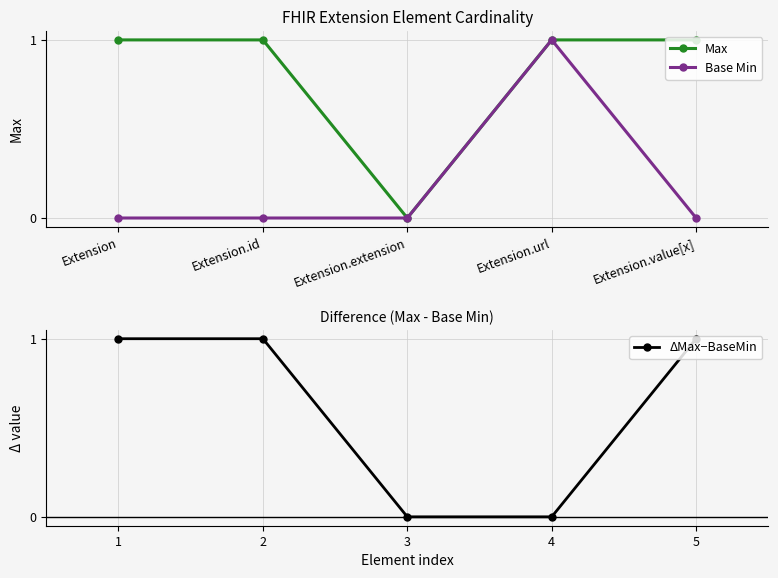

Count the Max values in the range 1 to 2.

4